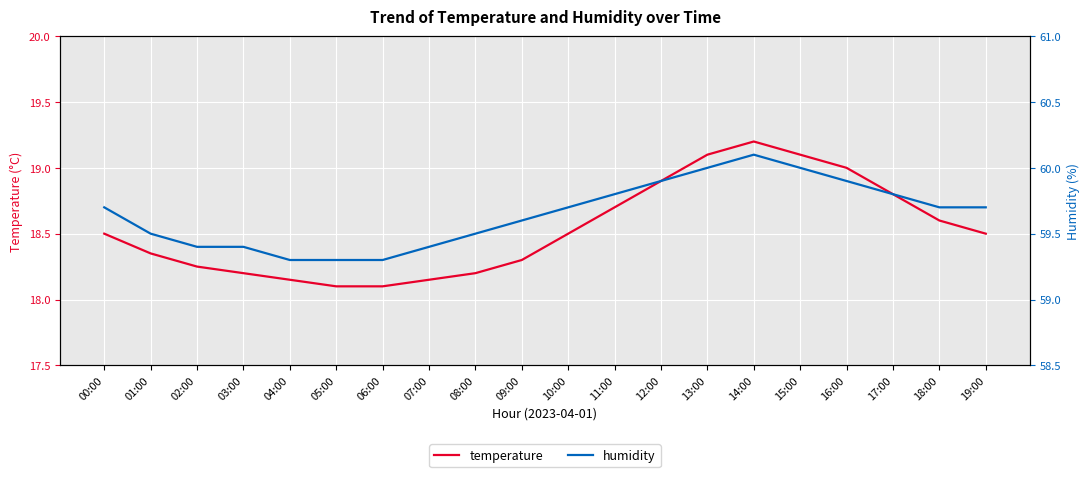

What is the difference between the maximum and minimum values in the humidity series?

0.8